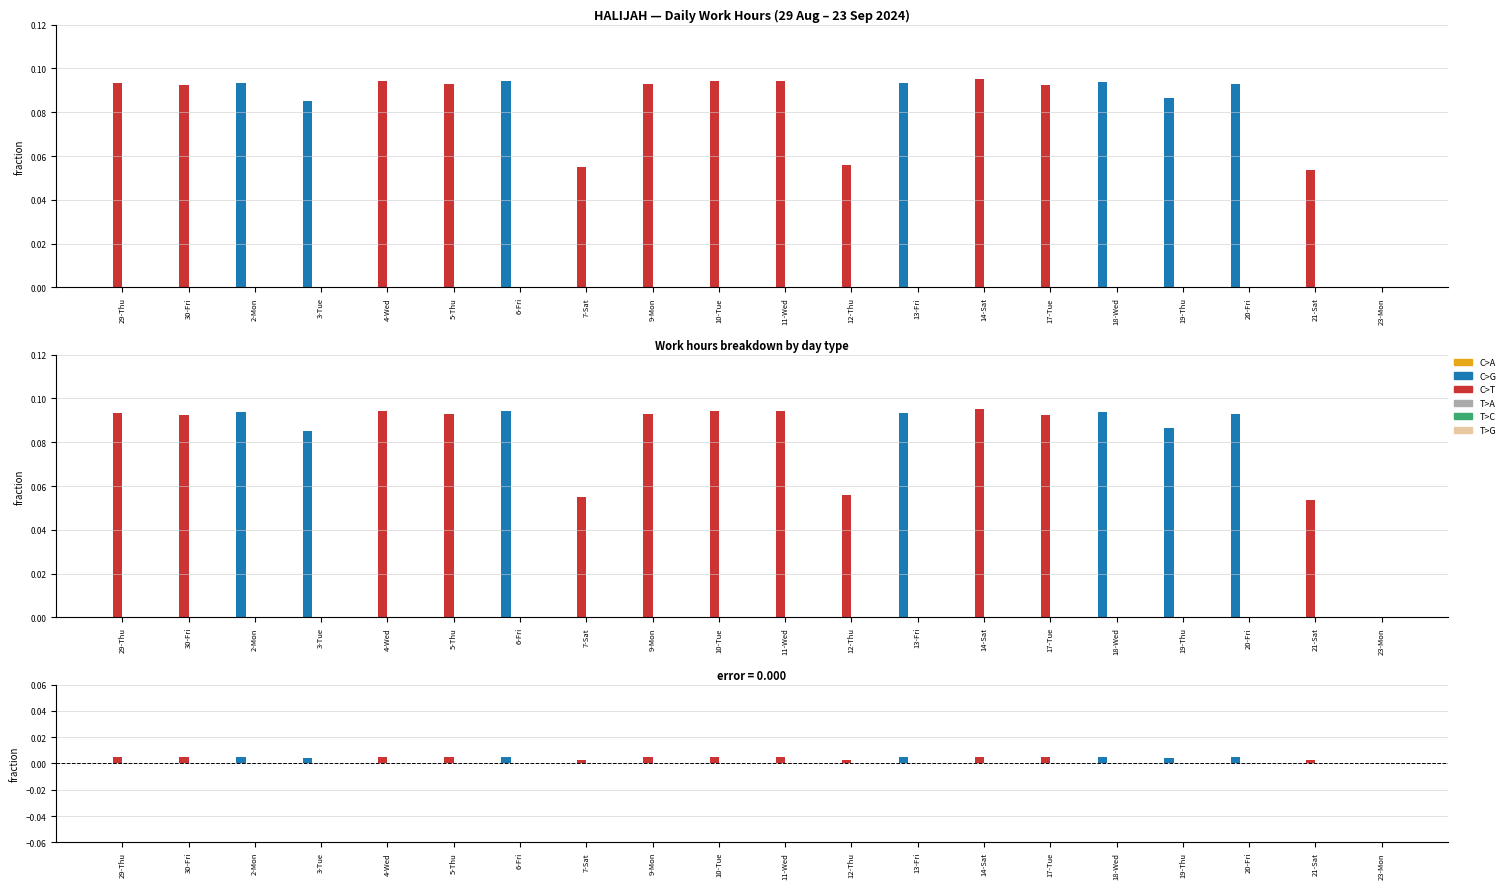

Does the chart contain any negative values?

No